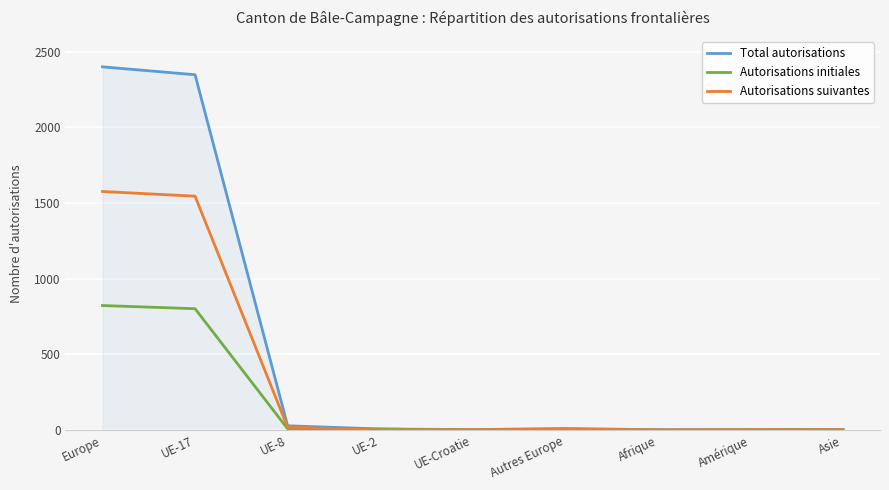

What is the lowest value of the Total autorisations series?

3